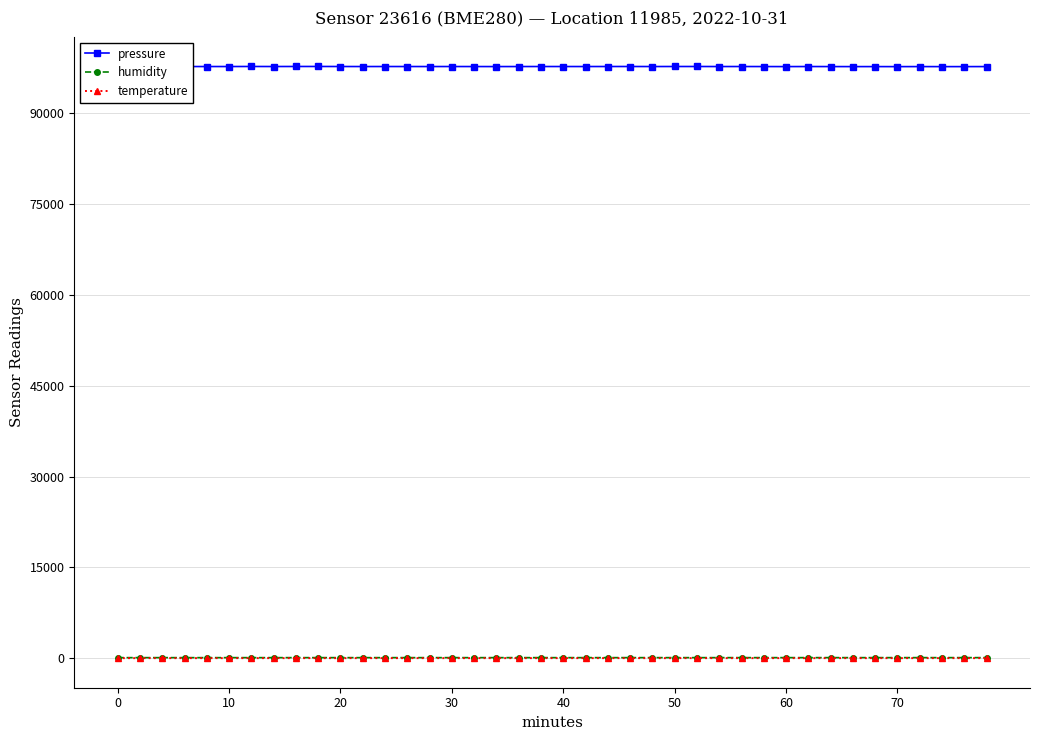

How many values in the humidity series exceed 93?

29